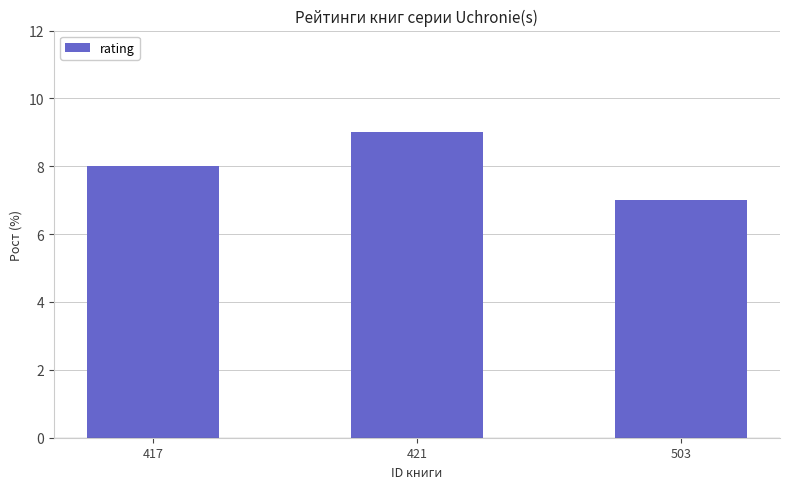

What is the greatest value displayed?

9